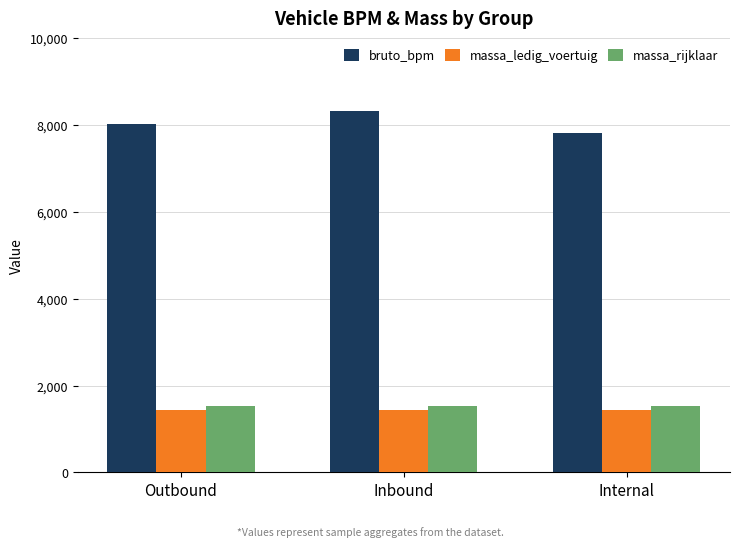

What is the total value across all series at Inbound?

11313